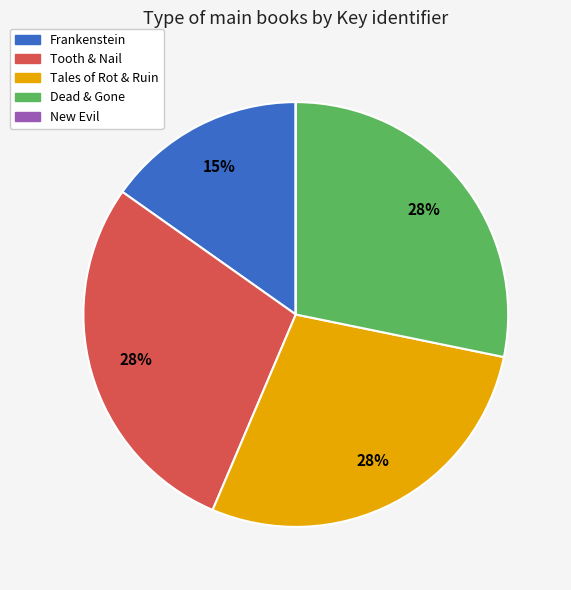

To the nearest percent, what portion does Tales of Rot & Ruin represent?

28%